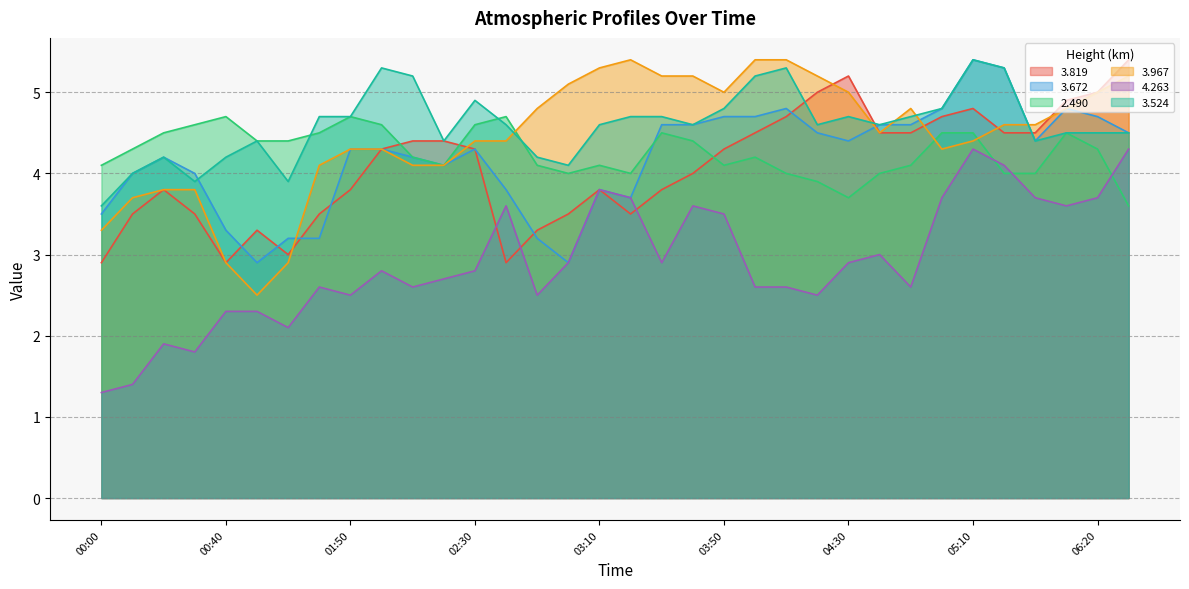

How many data points in 3.967 are above 4?

27